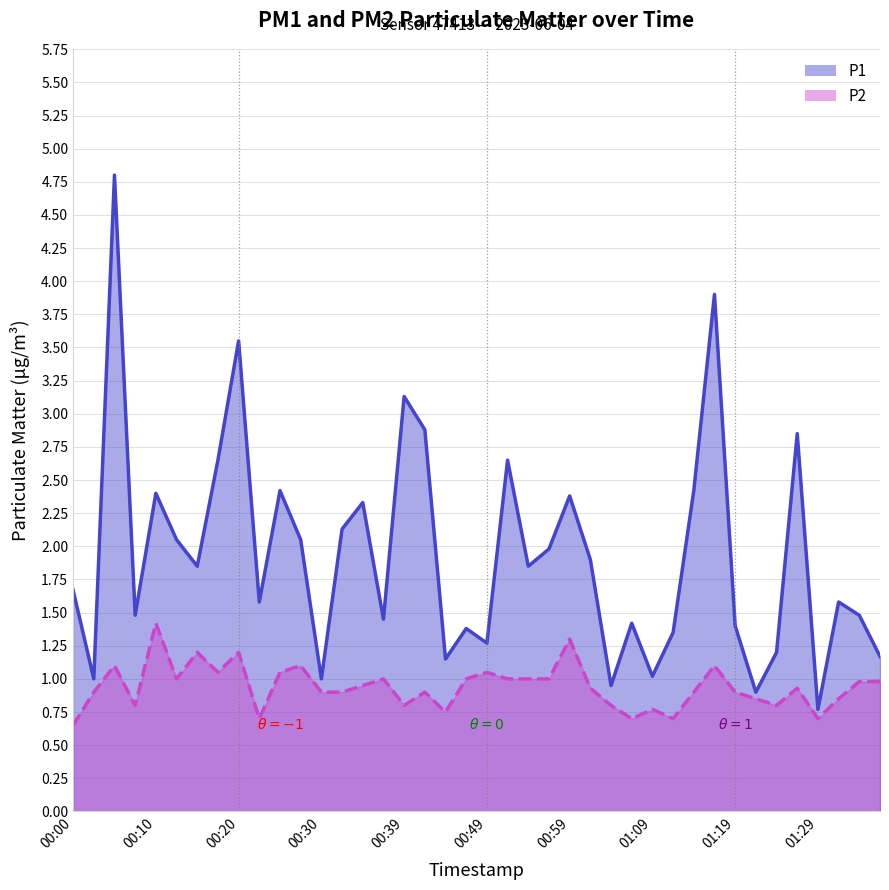

What is the difference between the second highest and second lowest values in the P2 series?

0.6